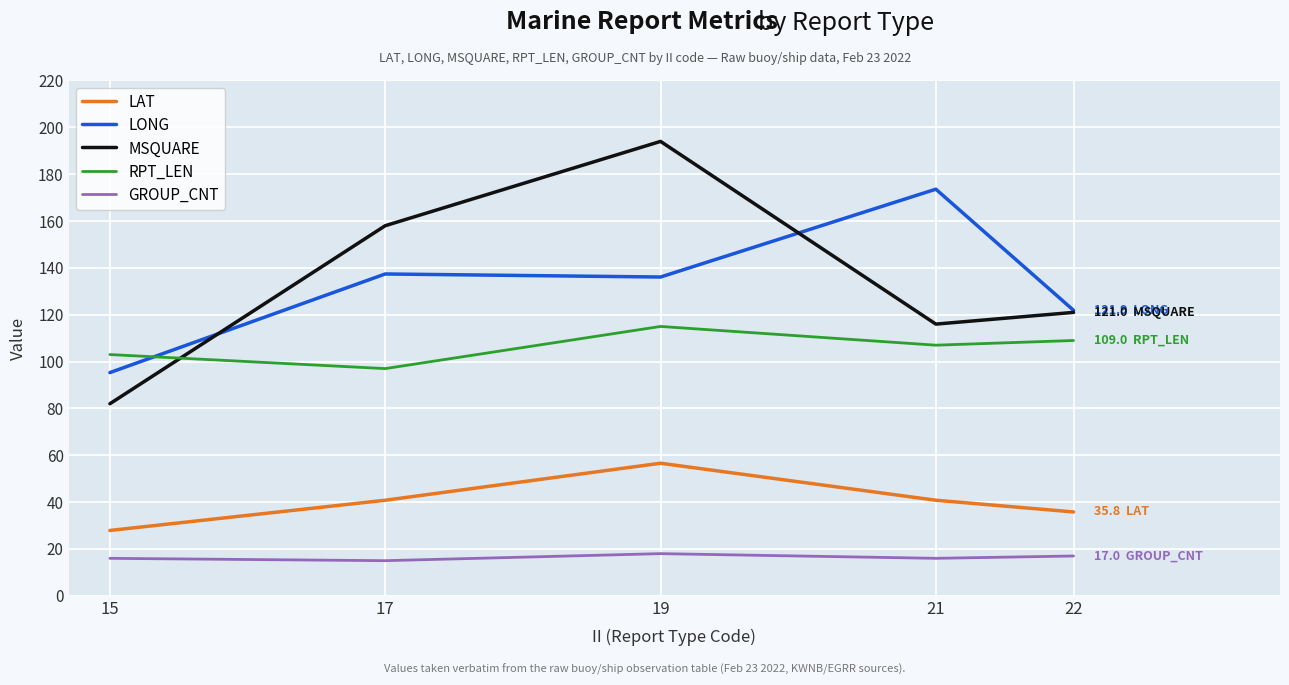

Does the chart have visible grid lines?

Yes